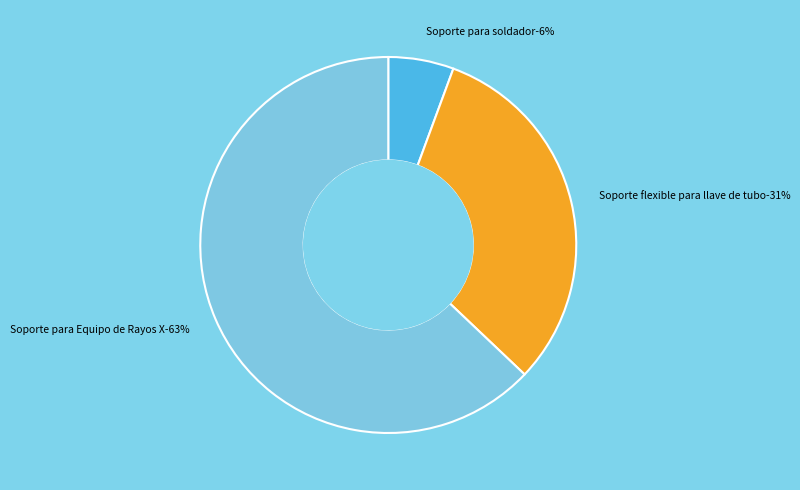

To the nearest percent, what percentage of the pie is Soporte para soldador?

6%